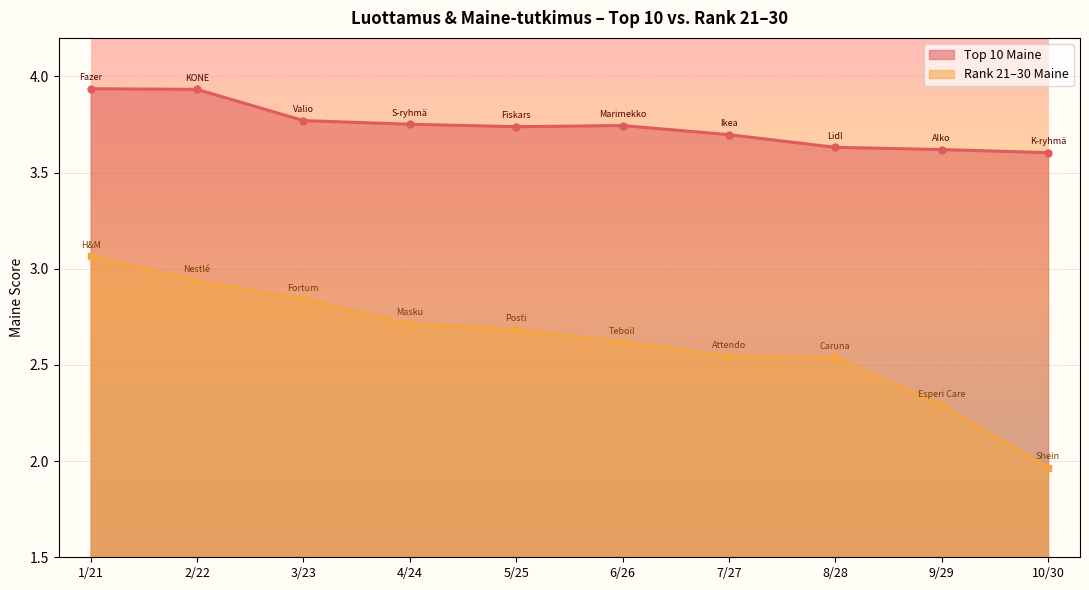

Reading left to right, what are all the values shown in this chart?

Top 10 Maine: 3.9	3.9	3.8	3.8	3.7	3.7	3.7	3.6	3.6	3.6
Rank 21-30 Maine: 3.1	2.9	2.8	2.7	2.7	2.6	2.5	2.5	2.3	2.0